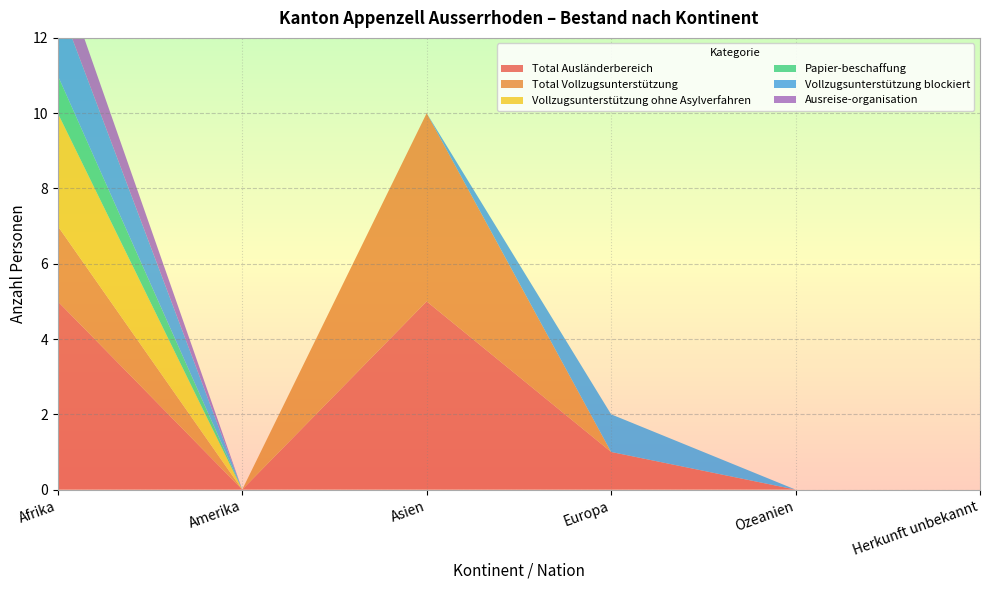

Reading left to right, what are all the values shown in this chart?

Total Ausländerbereich: Afrika=5	Amerika=0	Asien=5	Europa=1	Ozeanien=0	Herkunft unbekannt=0
Total Vollzugsunterstützung: Afrika=2	Amerika=0	Asien=5	Europa=0	Ozeanien=0	Herkunft unbekannt=0
Vollzugsunterstützung ohne Asylverfahren: Afrika=3	Amerika=0	Asien=0	Europa=0	Ozeanien=0	Herkunft unbekannt=0
Papier-beschaffung: Afrika=1	Amerika=0	Asien=0	Europa=0	Ozeanien=0	Herkunft unbekannt=0
Vollzugsunterstützung blockiert: Afrika=2	Amerika=0	Asien=0	Europa=1	Ozeanien=0	Herkunft unbekannt=0
Ausreise-organisation: Afrika=1	Amerika=0	Asien=0	Europa=0	Ozeanien=0	Herkunft unbekannt=0